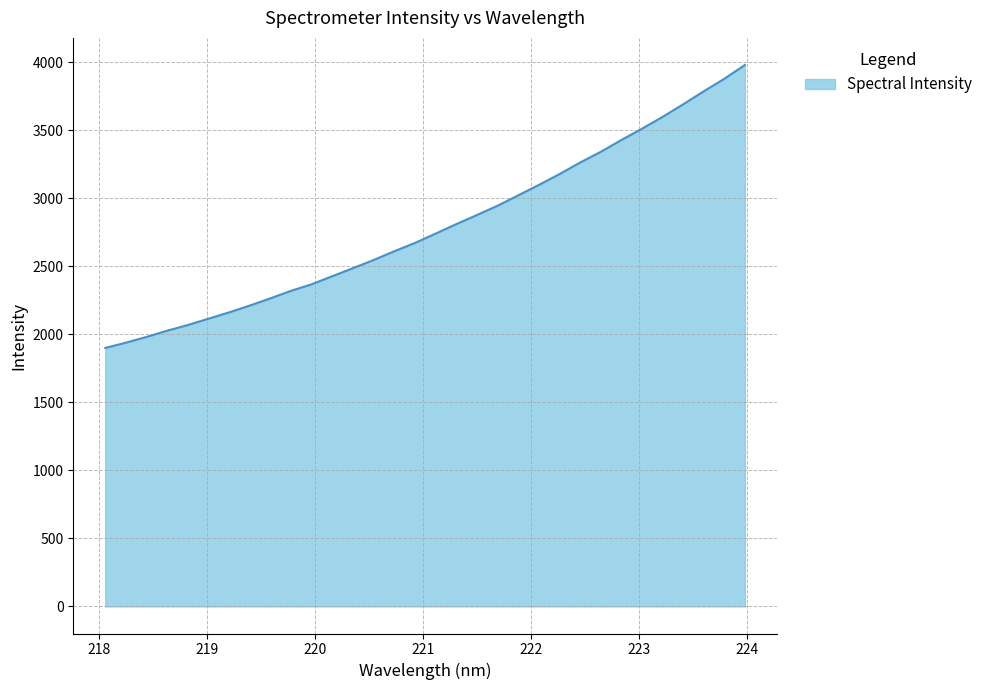

What is the maximum value shown in the chart?

3981.4